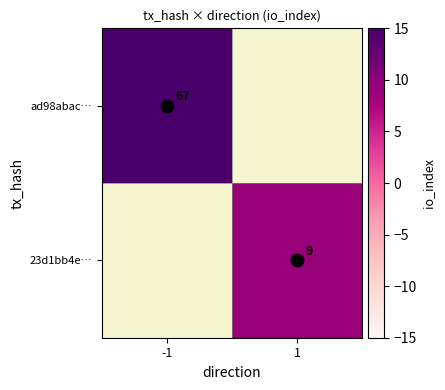

At which category does the chart reach its peak across all series?

-1